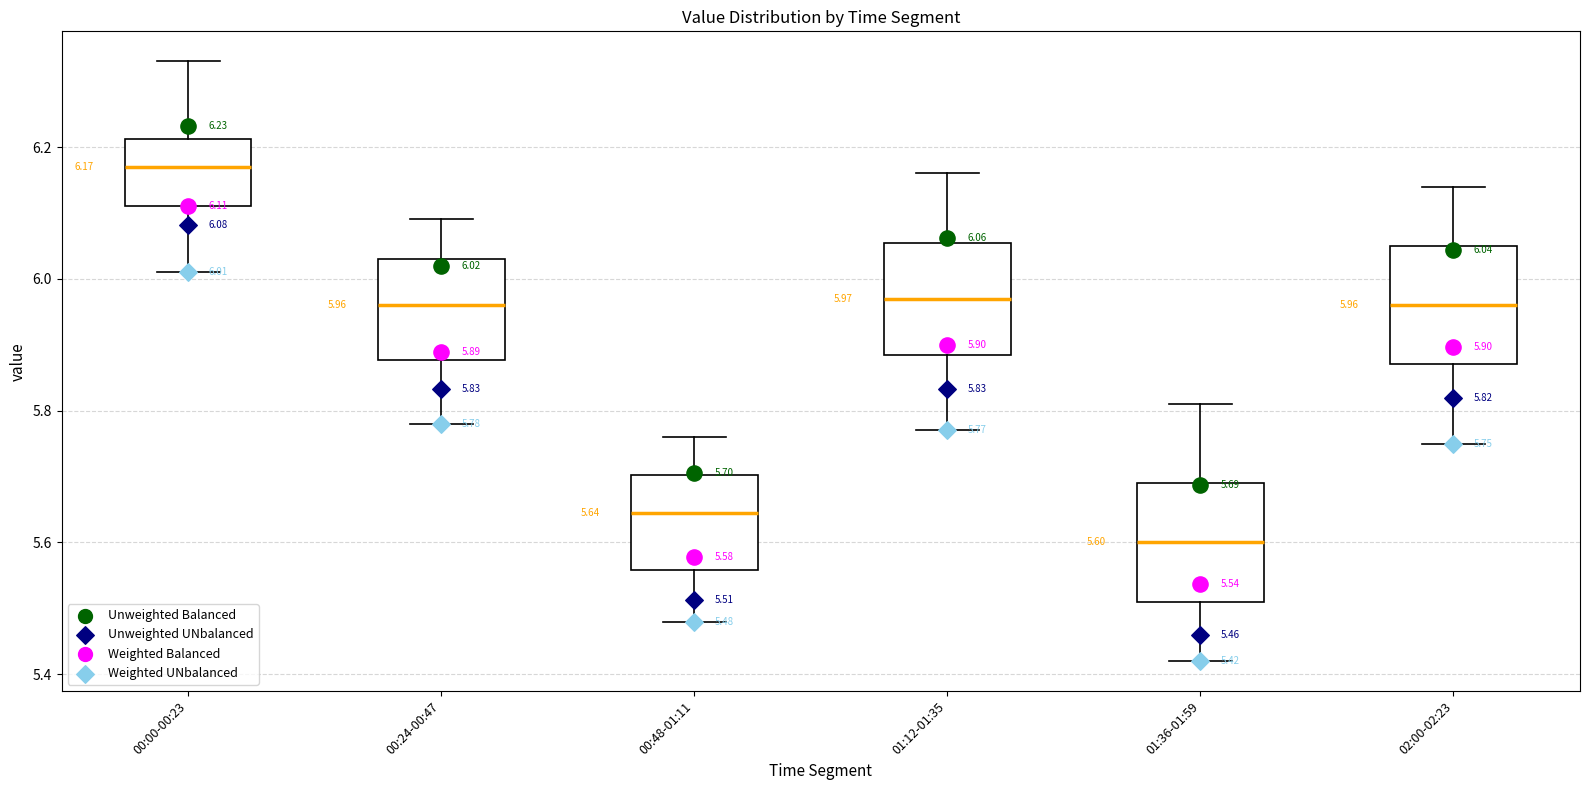

Which box has the lowest median line?

01:36-01:59